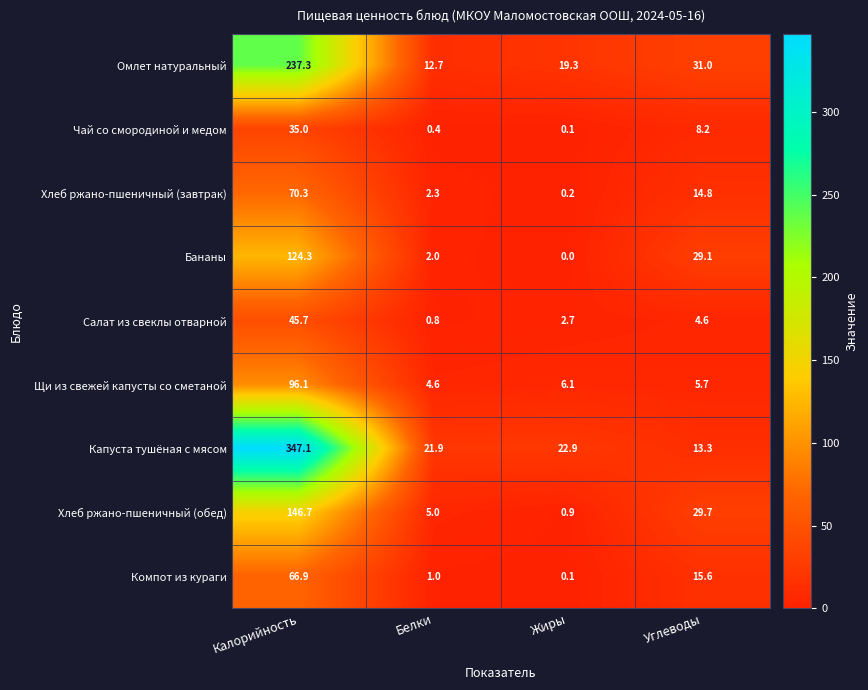

What is the average value of the Чай со смородиной и медом series?

10.9